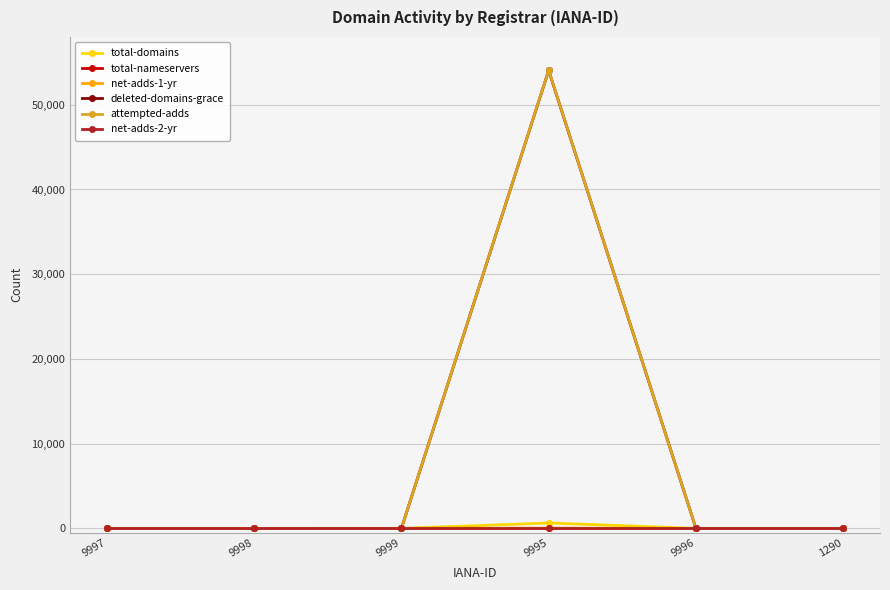

What is the highest value of the deleted-domains-grace series?

54046